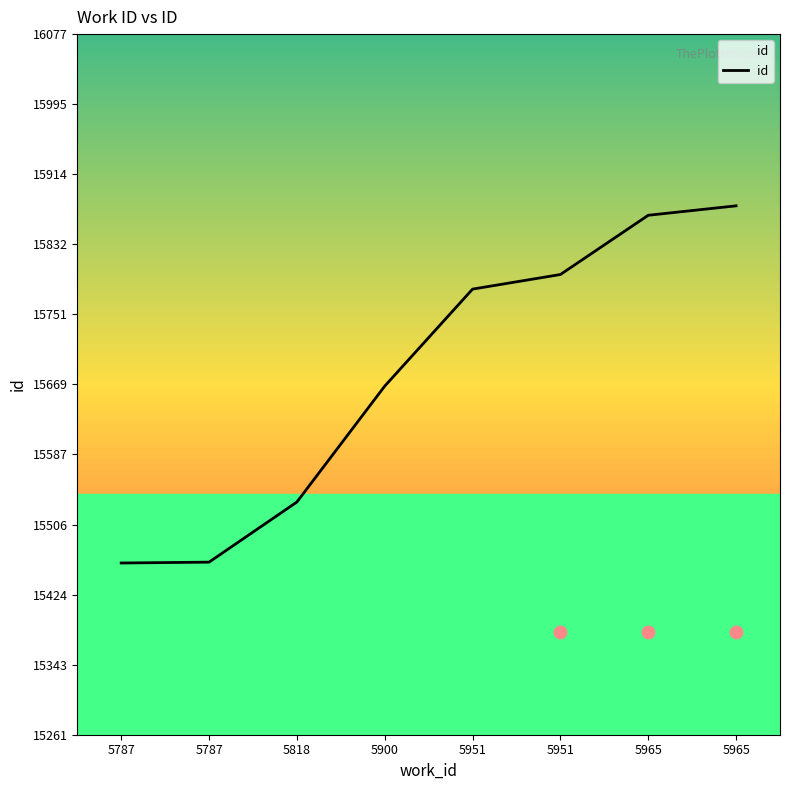

What is the change in value from 5951 to 5965?

+86